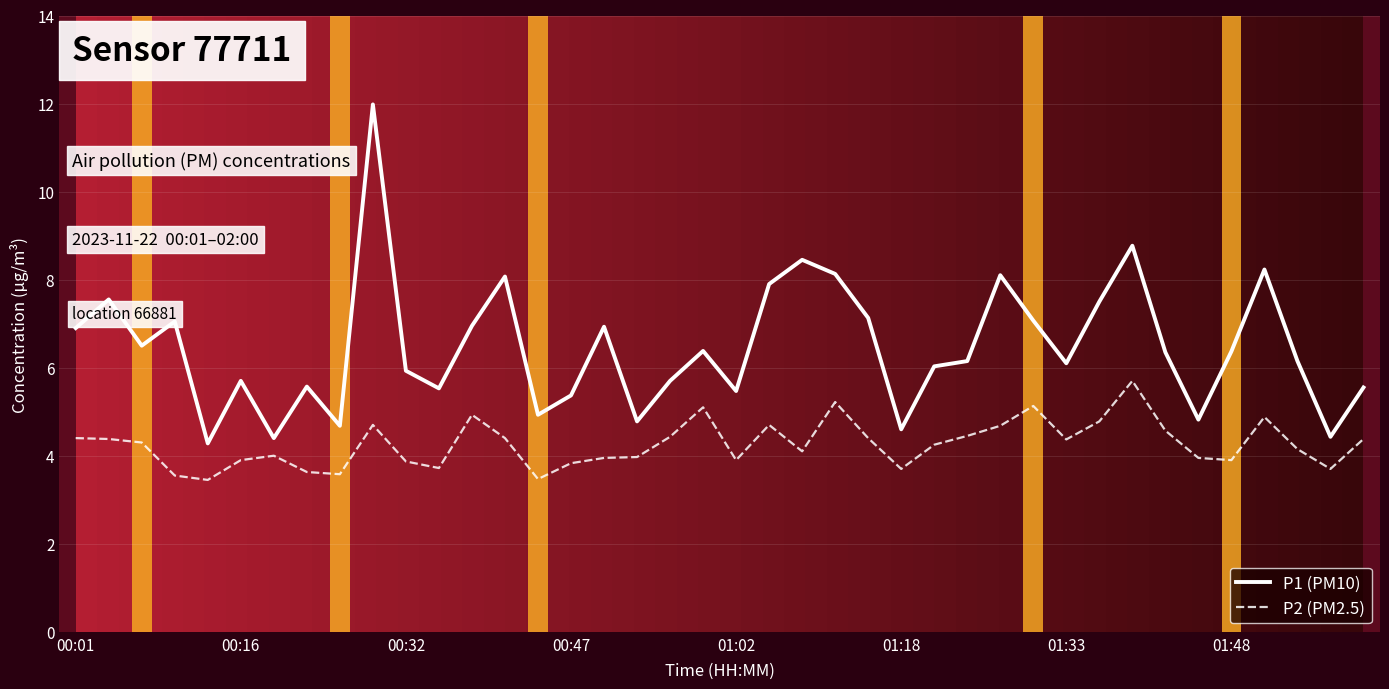

What is the maximum value shown in the chart?

12.0